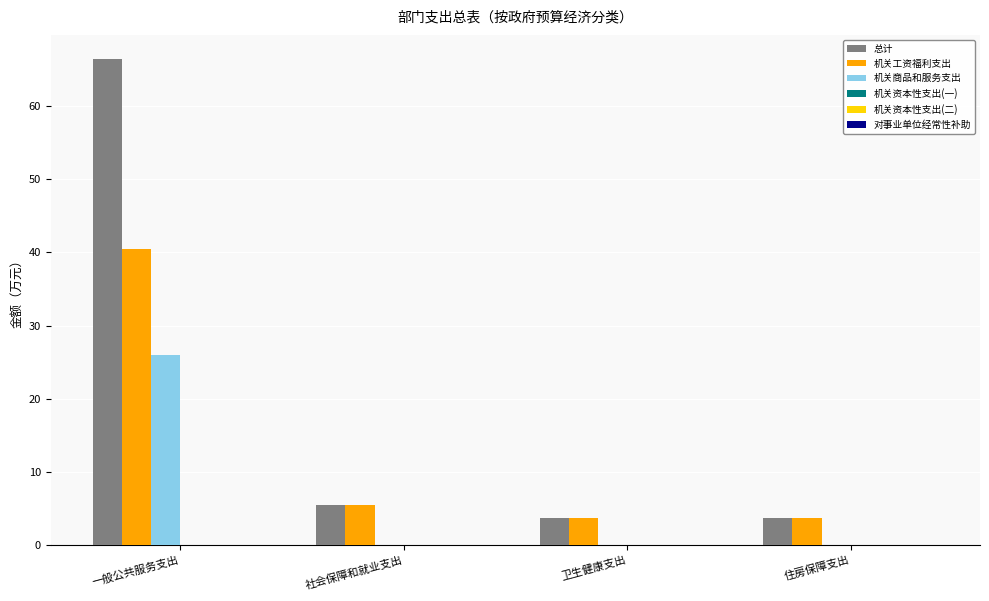

Reading left to right, list all the values displayed in this chart.

总计: 一般公共服务支出=66.4	社会保障和就业支出=5.5	卫生健康支出=3.7	住房保障支出=3.7
机关工资福利支出: 一般公共服务支出=40.4	社会保障和就业支出=5.5	卫生健康支出=3.7	住房保障支出=3.7
机关商品和服务支出: 一般公共服务支出=26.0	社会保障和就业支出=0.0	卫生健康支出=0.0	住房保障支出=0.0